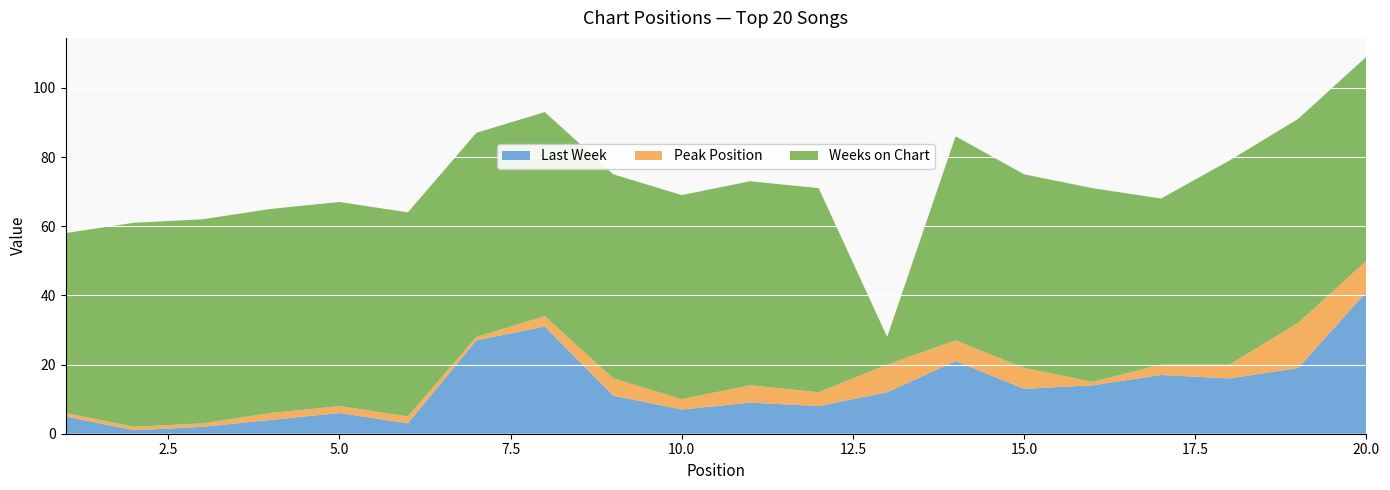

Reading left to right, list all the values displayed in this chart.

Last Week: 1=5	2=1	3=2	4=4	5=6	6=3	7=27	8=31	9=11	10=7	11=9	12=8	13=12	14=21	15=13	16=14	17=17	18=16	19=19	20=41
Peak Position: 1=1	2=1	3=1	4=2	5=2	6=2	7=1	8=3	9=5	10=3	11=5	12=4	13=8	14=6	15=6	16=1	17=3	18=4	19=13	20=9
Weeks on Chart: 1=52	2=59	3=59	4=59	5=59	6=59	7=59	8=59	9=59	10=59	11=59	12=59	13=8	14=59	15=56	16=56	17=48	18=59	19=59	20=59